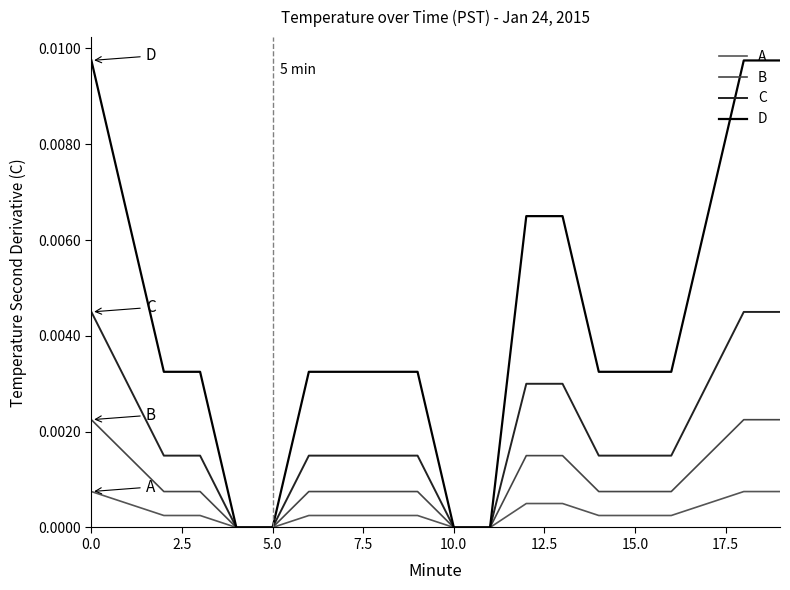

At how many categories does at least one series exceed 0?

16